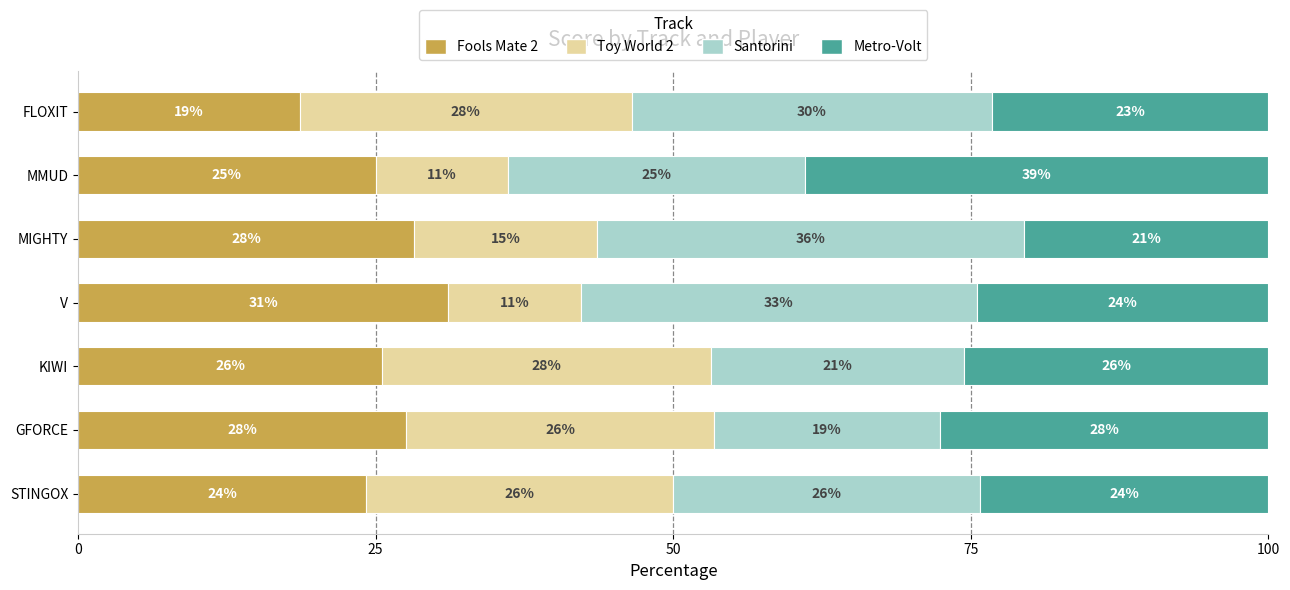

What are all the series names shown in the legend?

Fools Mate 2, Toy World 2, Santorini, Metro-Volt